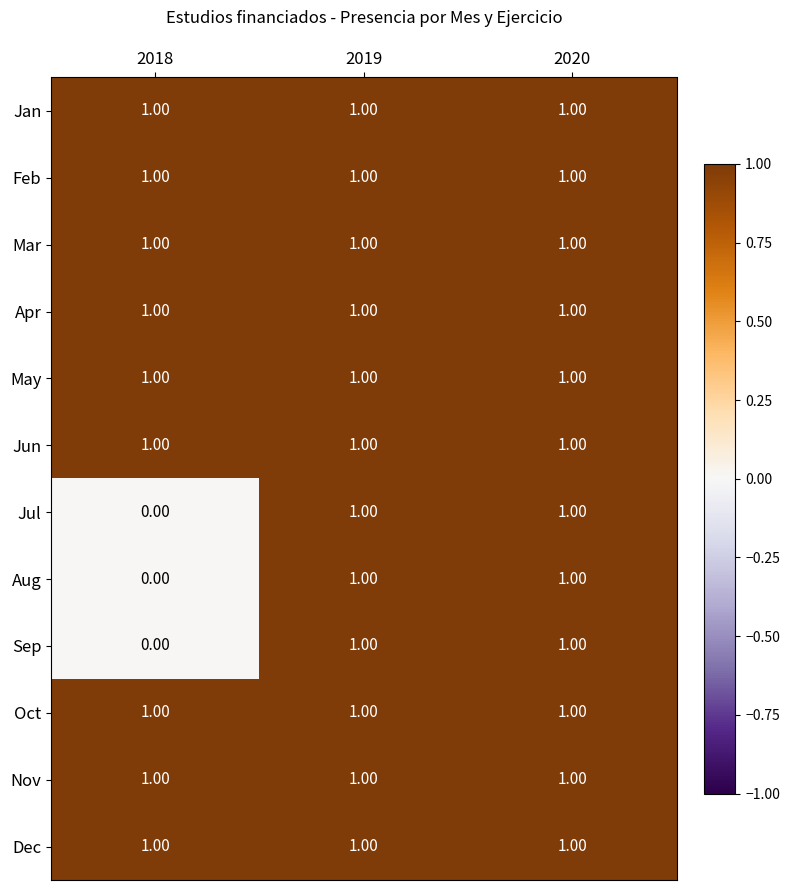

What is the total value across all series at 2020?

12